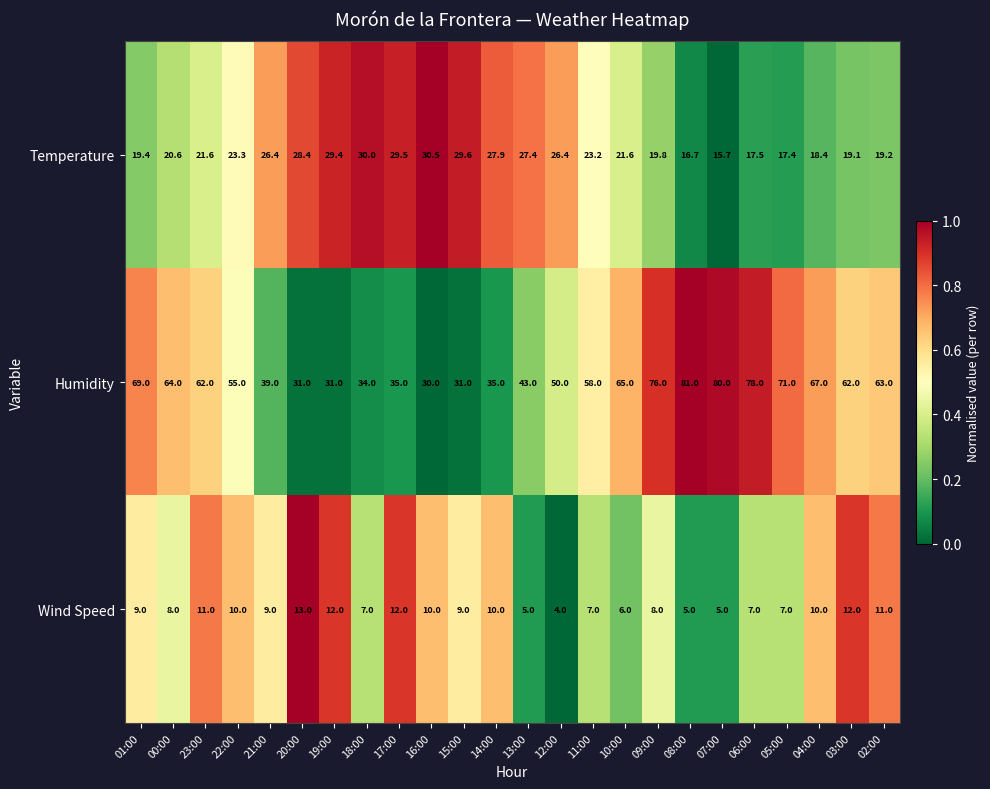

Which series has the largest range (max minus min)?

Humidity